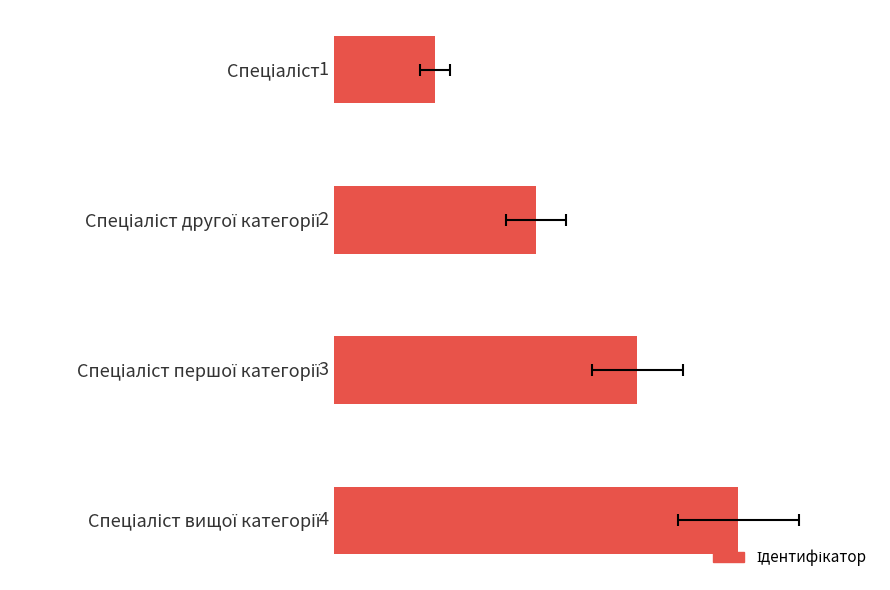

Where does the data first go above 3?

Спеціаліст вищої категорії